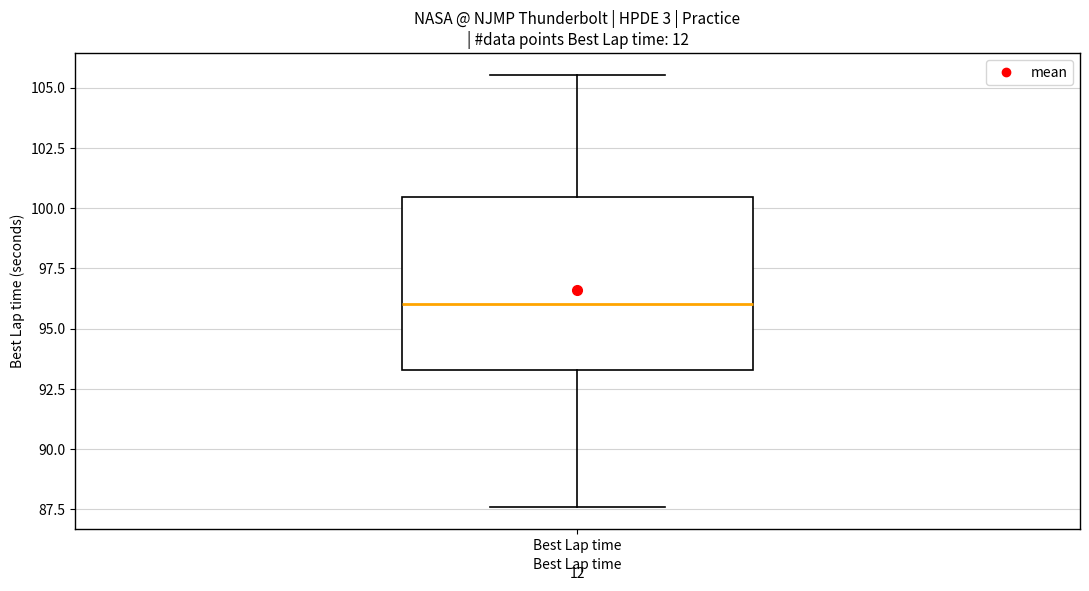

Transcribe this box plot: give where the median line is, the range the box spans, and where the two whiskers end, as read against the y-axis. The values are not printed on the chart, so give them approximately, as read against the axis.

median 96.0, box 93.5 to 100.5, whiskers 87.5 to 105.5